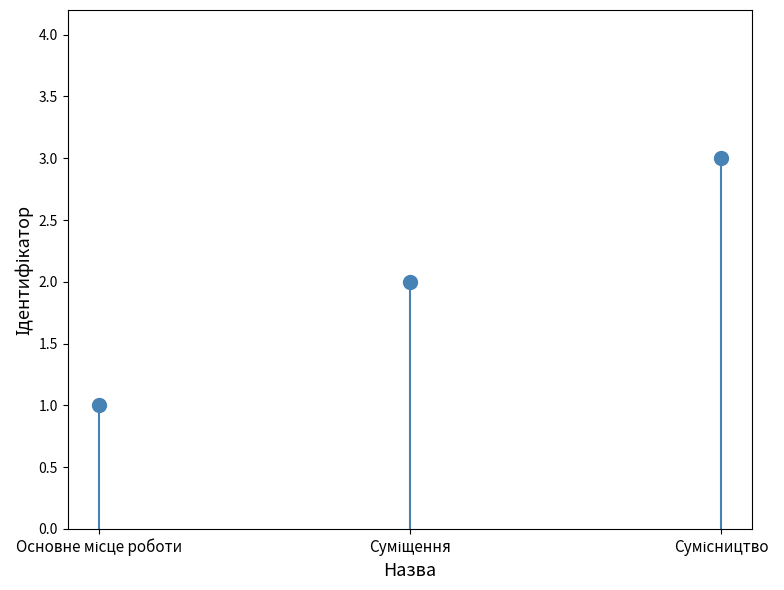

What is the maximum value shown in the chart?

3